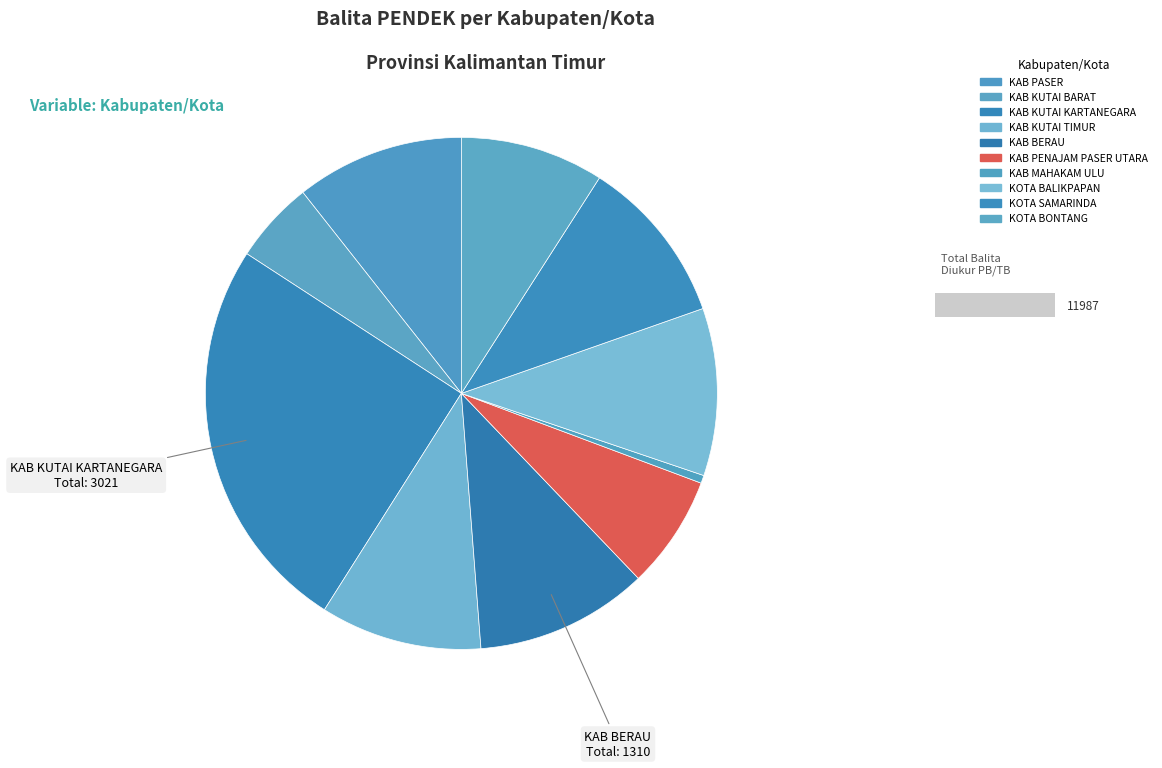

Is it true that KAB BERAU is 11% of the pie?

True